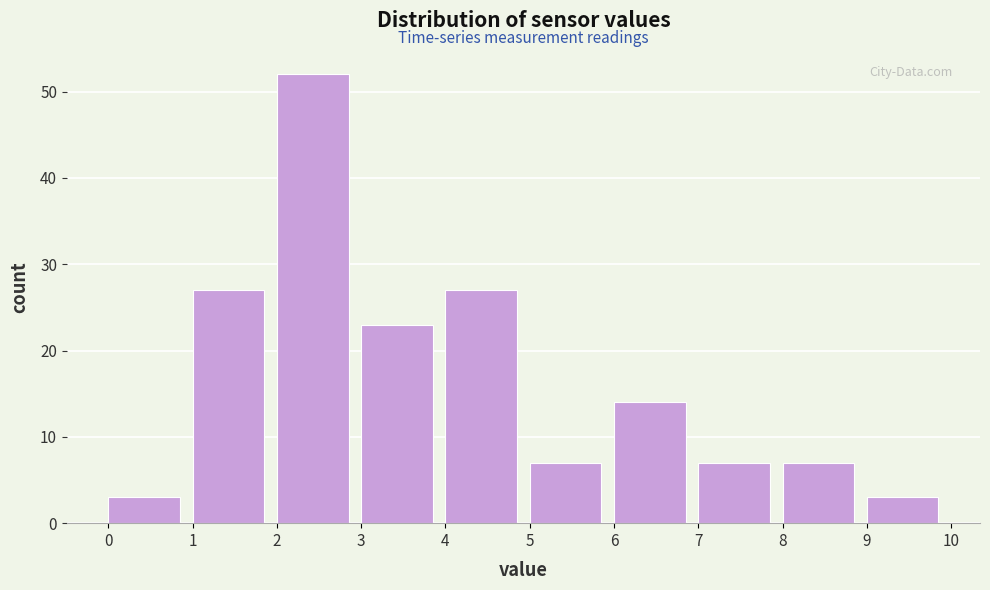

Which range on the x-axis has the tallest bar?

2 to 3